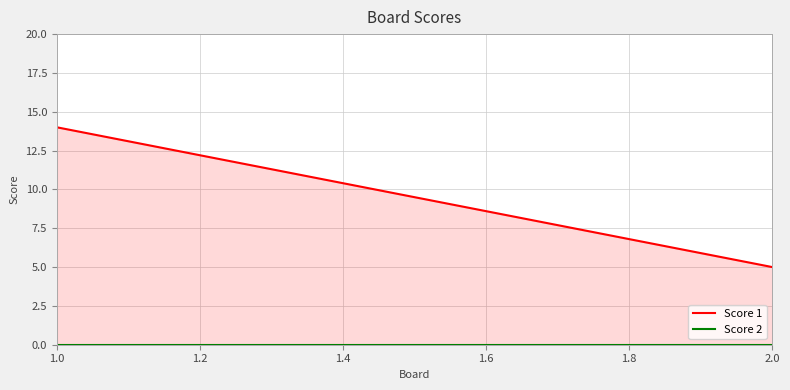

Rank the series at 2.0 from lowest to highest value.

Score 2, Score 1